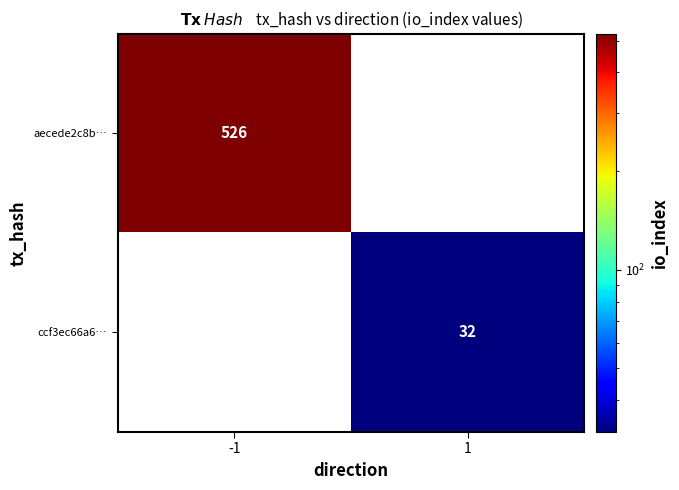

True or false: ccf3ec66a6… has a value of 32 at 1.

True